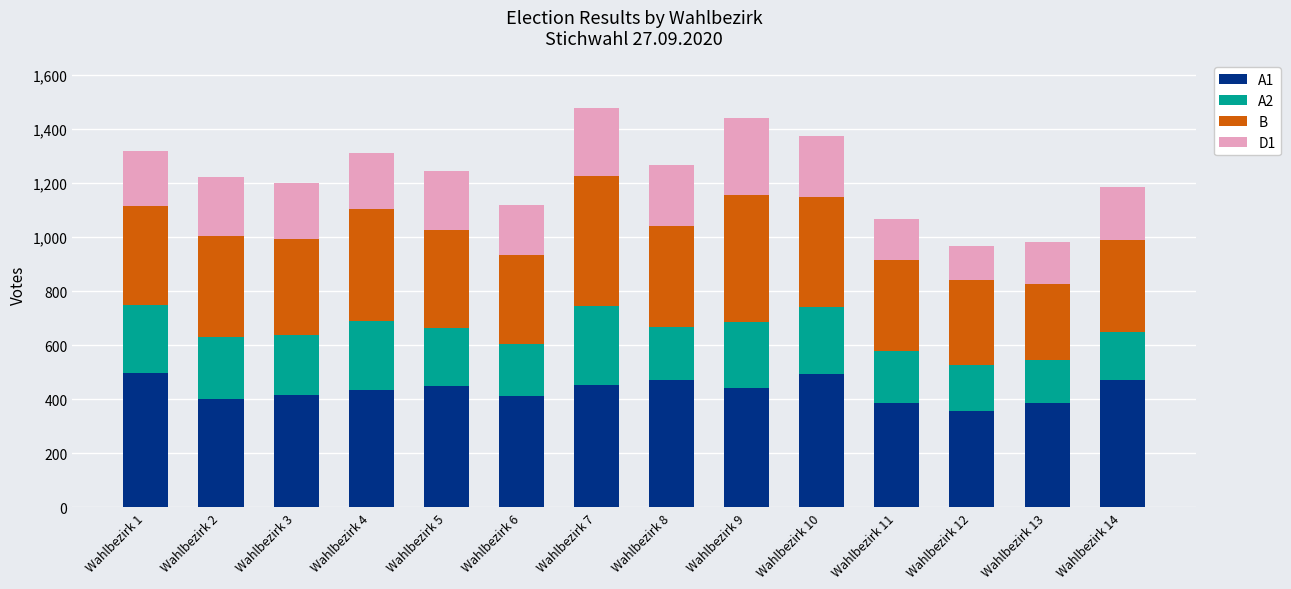

What is the lowest value of the A1 series?

357